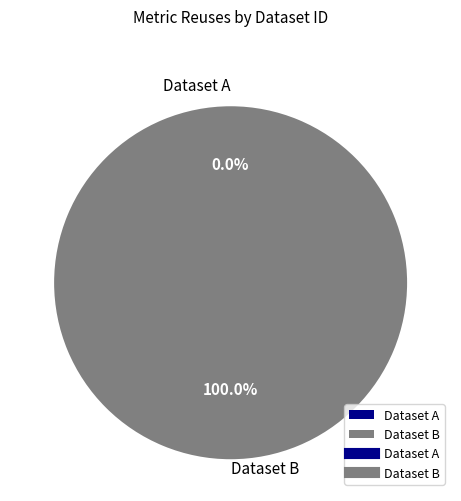

What is the largest slice in the pie chart?

5ae9e0e2c8d8c9146b44ccf3